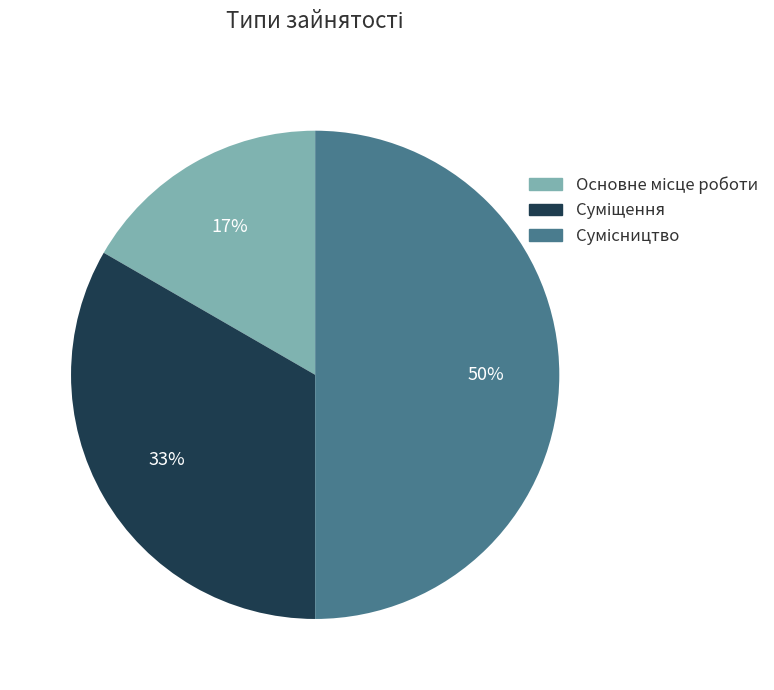

To the nearest percent, what is the difference between the largest and smallest slice percentages?

33%